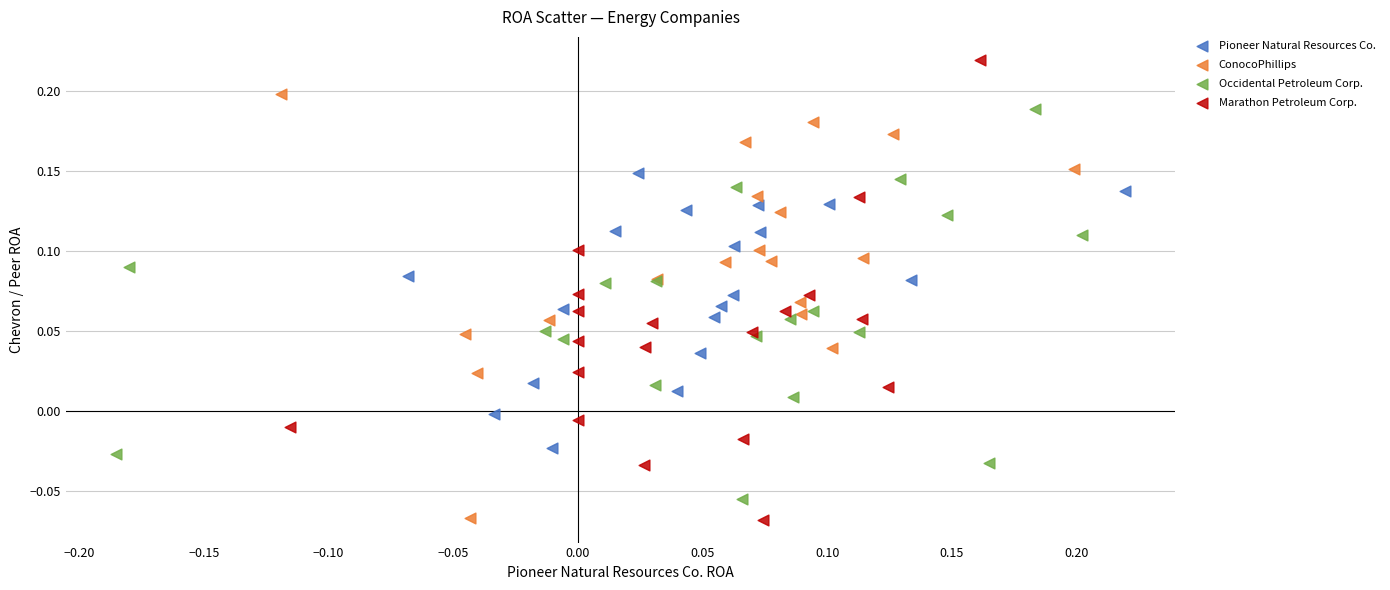

Which series reaches the maximum Y coordinate?

Marathon Petroleum Corp.